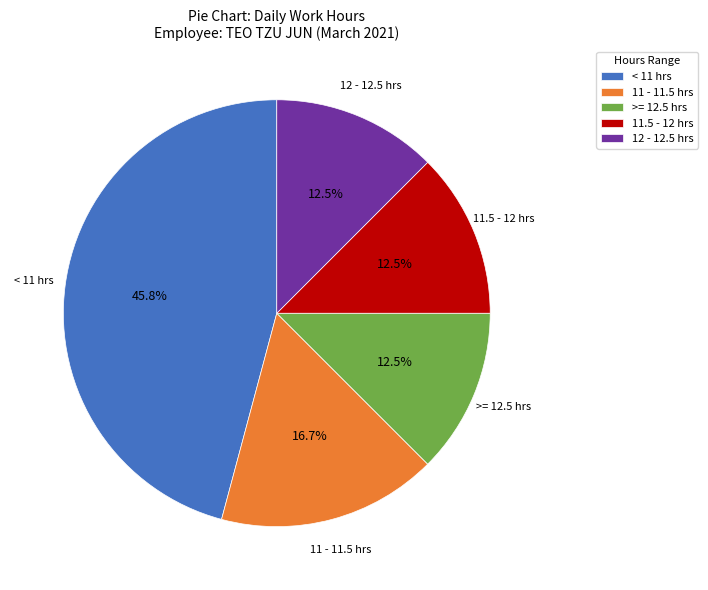

Which slice is the largest?

< 11 hrs